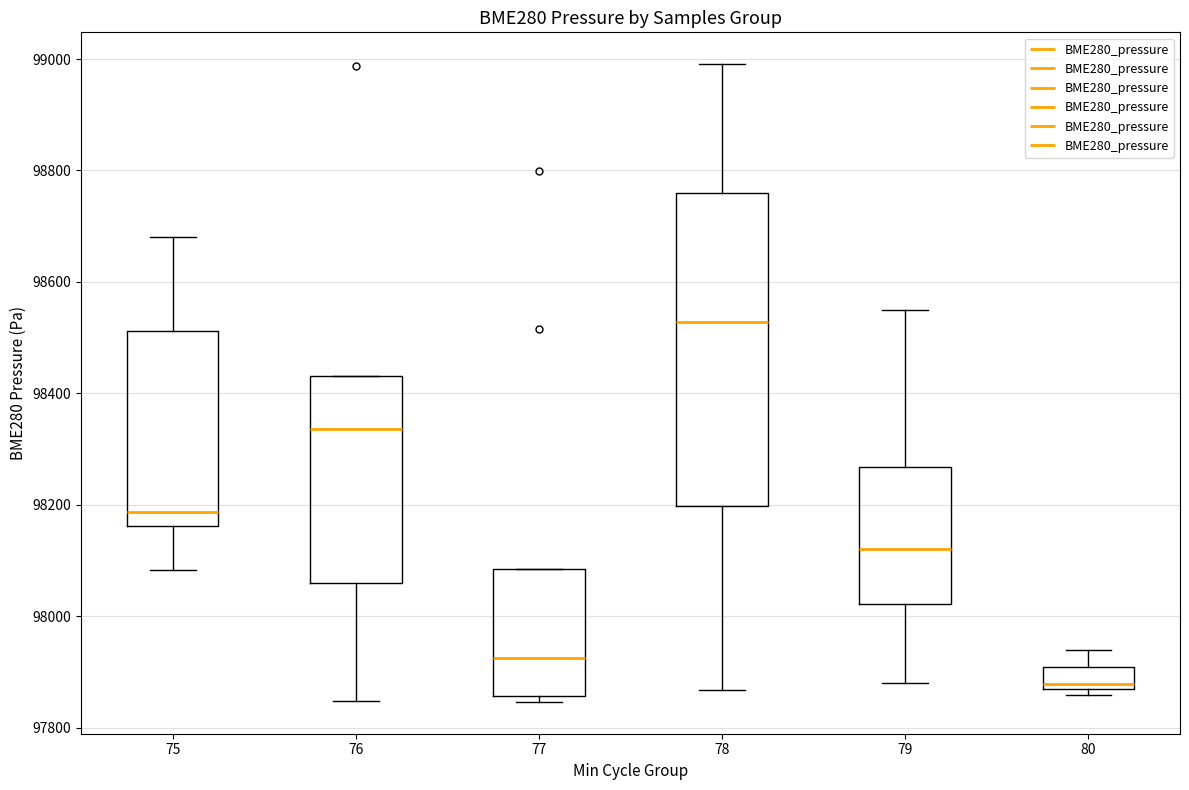

Where does the median line of the box at x = 77 sit on the y-axis? The values are not printed on the chart, so give them approximately, as read against the axis.

97920